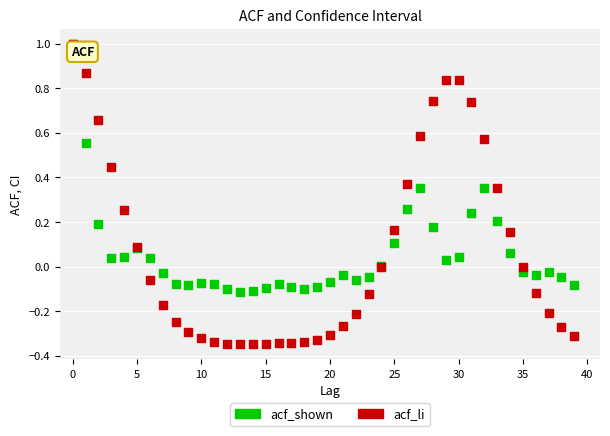

Which series has the widest spread of Y values?

acf_li